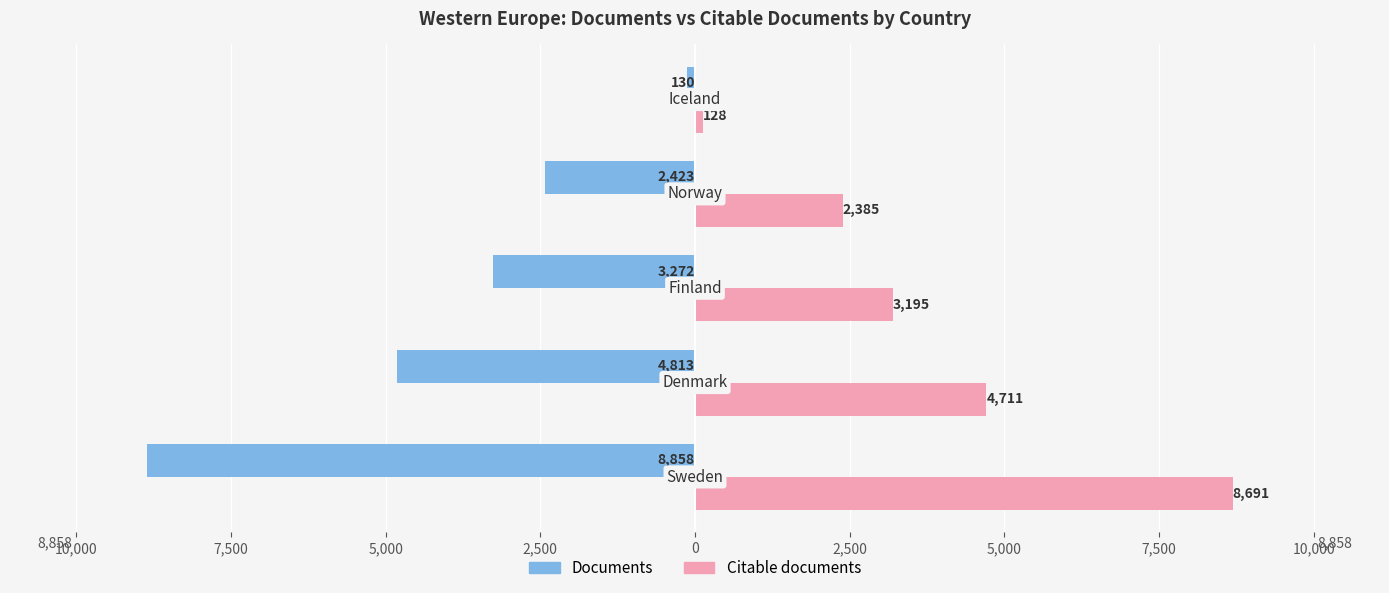

What are all the series names shown in the legend?

Documents, Citable documents